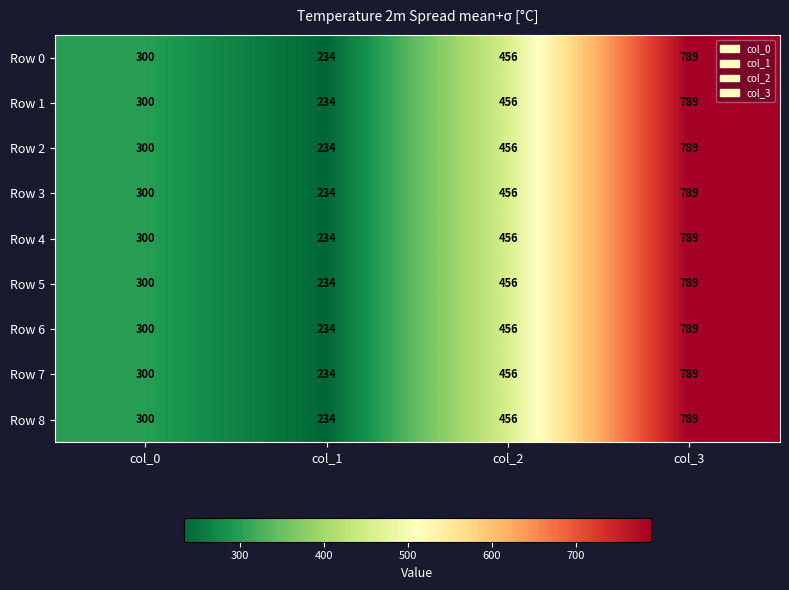

Rank the categories by Row 8 value from lowest to highest.

col_1, col_0, col_2, col_3